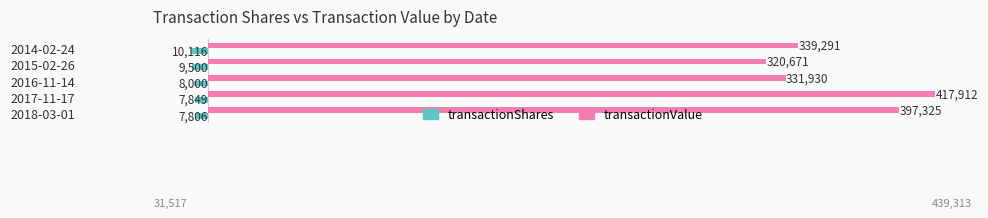

How many data points does each series have?

5